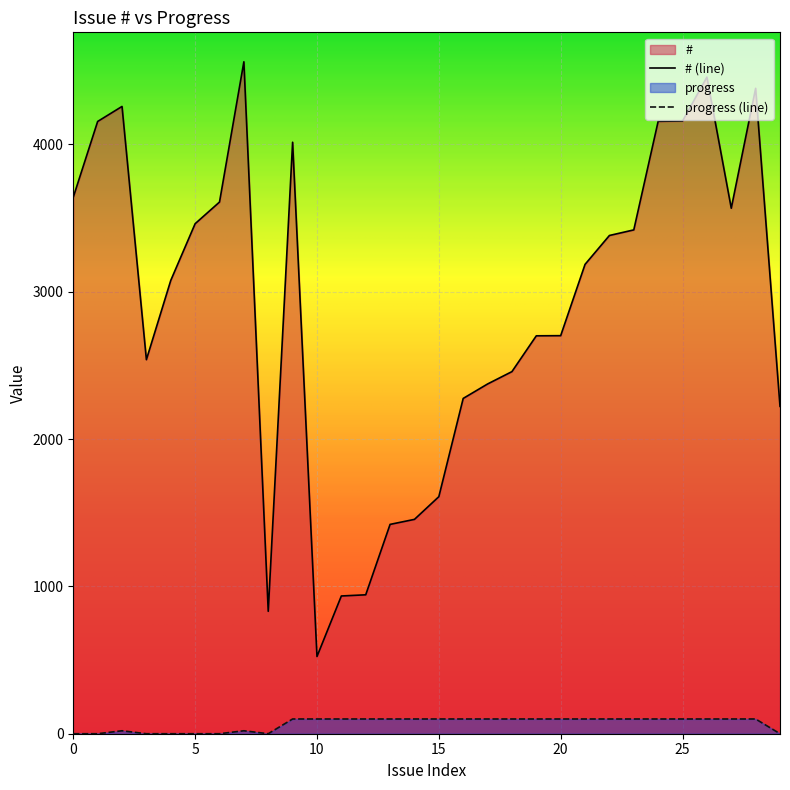

Is the value of # at 4156 greater than the value of progress at 943?

Yes